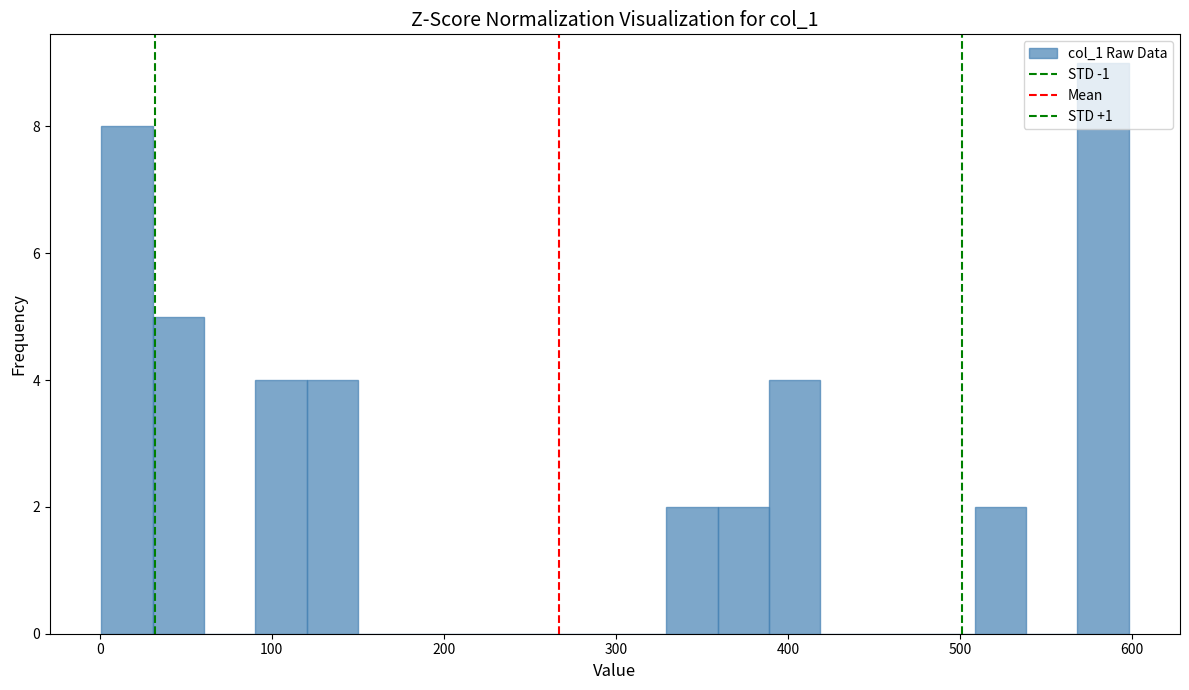

Read against the x-axis, roughly where is the centre of the tallest bar?

580